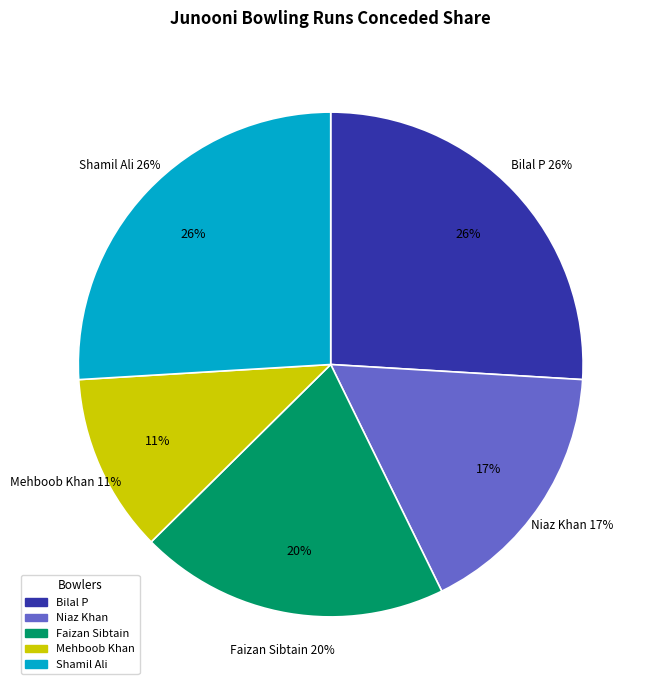

Approximately how many times larger is the value at Mehboob Khan compared to Faizan Sibtain?

0.6